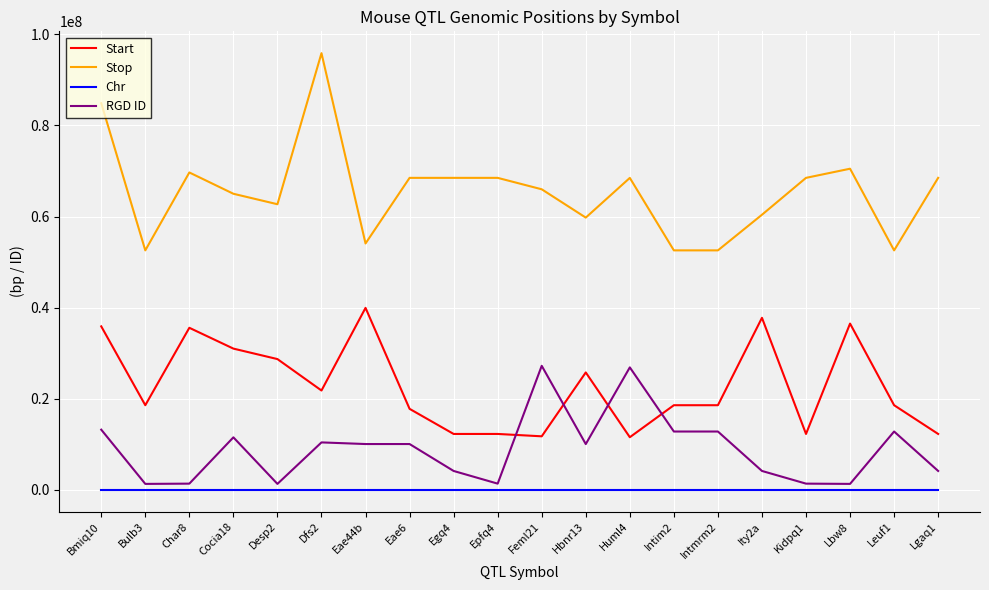

How many interior local peaks does the RGD ID series have?

6